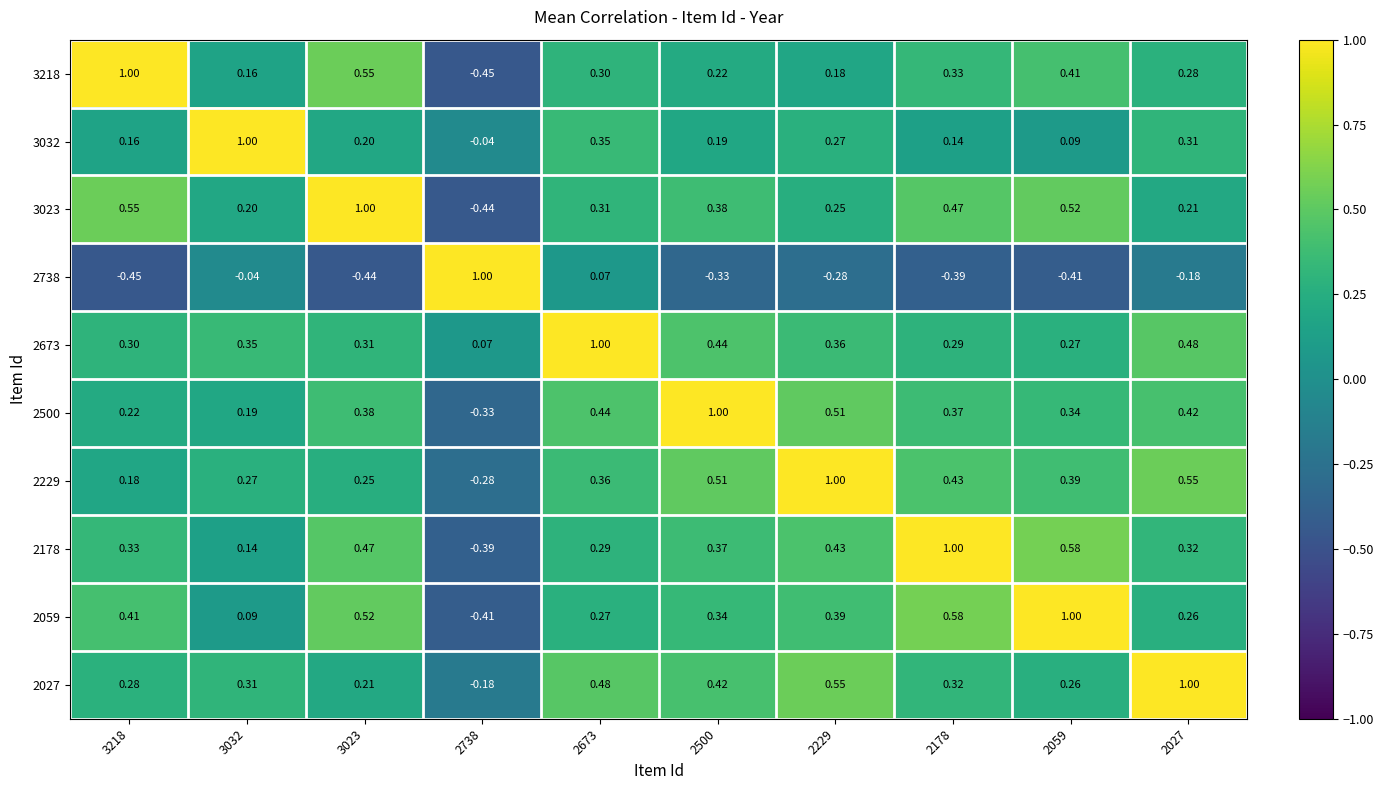

Is the value of 2500 at 2738 greater than the value of 2178 at 2738?

Yes